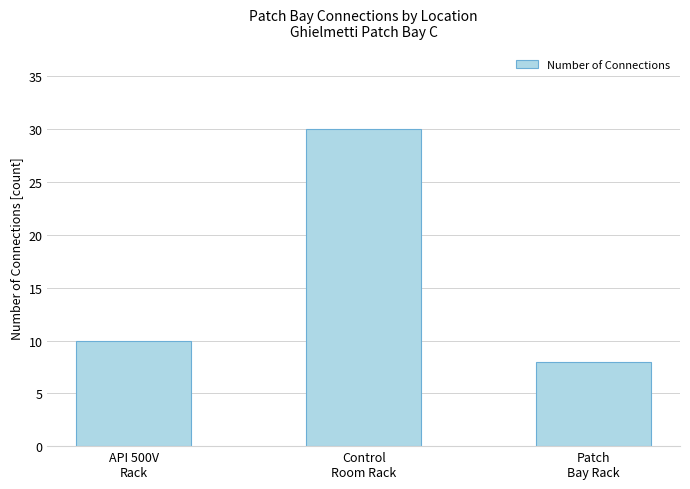

What is the difference between the maximum and second lowest values?

20